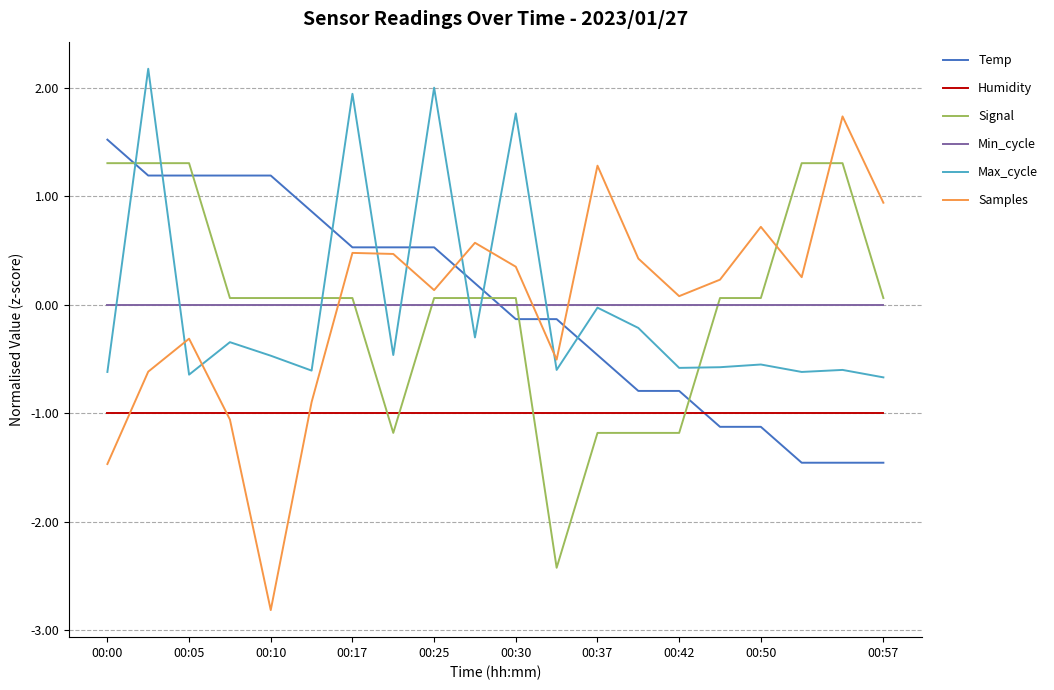

Which series has the widest spread of values?

Samples